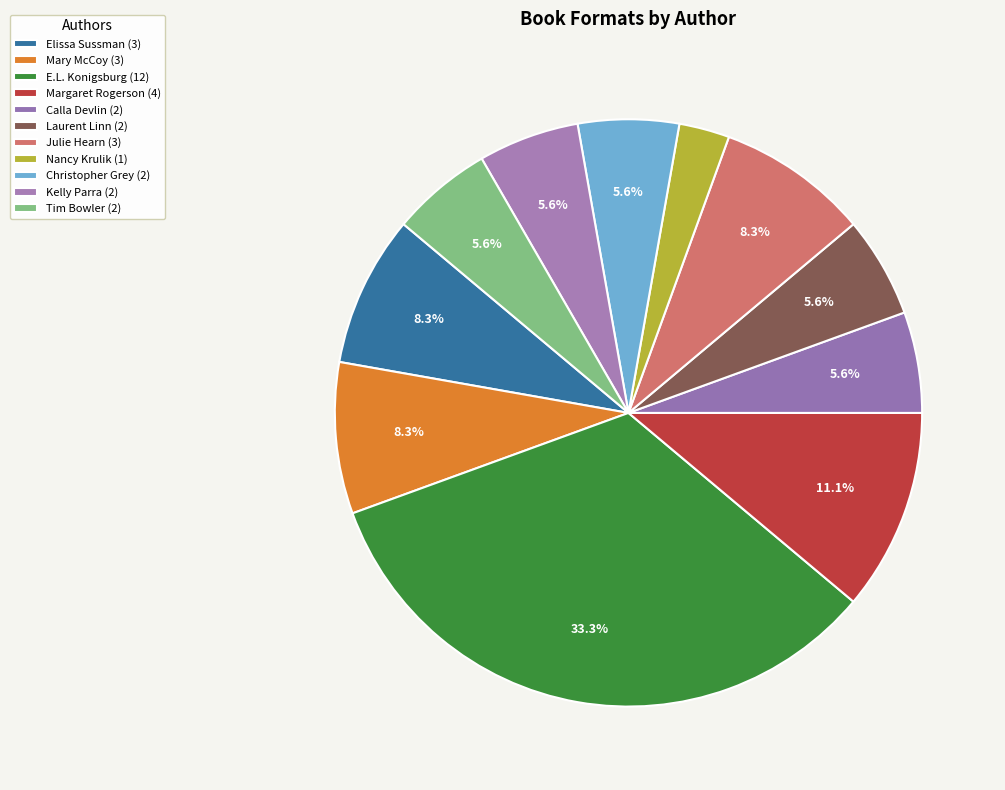

How many segments does this pie chart have?

11